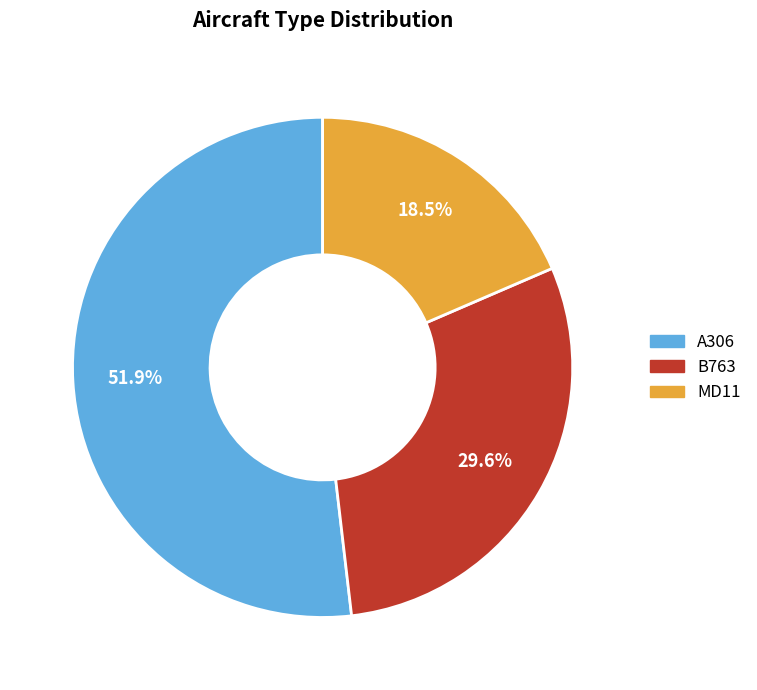

The MD11 slice represents 5% of the pie. True or false?

False